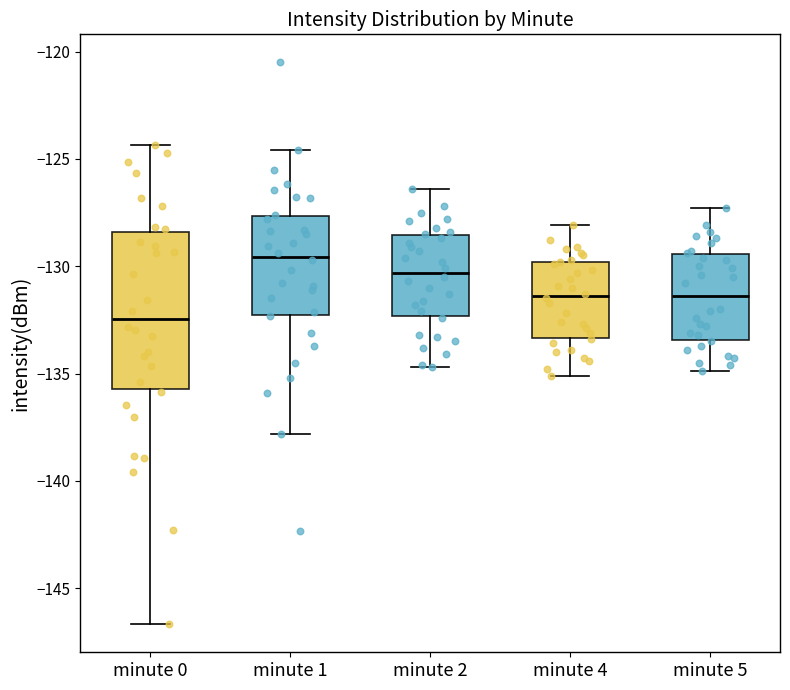

Reading left to right, read every box against the y-axis: the position of its median line, the range the box covers, and the ends of its whiskers. The values are not printed on the chart, so give them approximately, as read against the axis.

minute 0: median -132.5, box -135.5 to -128.5, whiskers -146.5 to -124.5
minute 1: median -129.5, box -132.5 to -127.5, whiskers -138.0 to -124.5
minute 2: median -130.5, box -132.5 to -128.5, whiskers -134.5 to -126.5
minute 4: median -131.5, box -133.5 to -130.0, whiskers -135.0 to -128.0
minute 5: median -131.5, box -133.5 to -129.5, whiskers -135.0 to -127.5